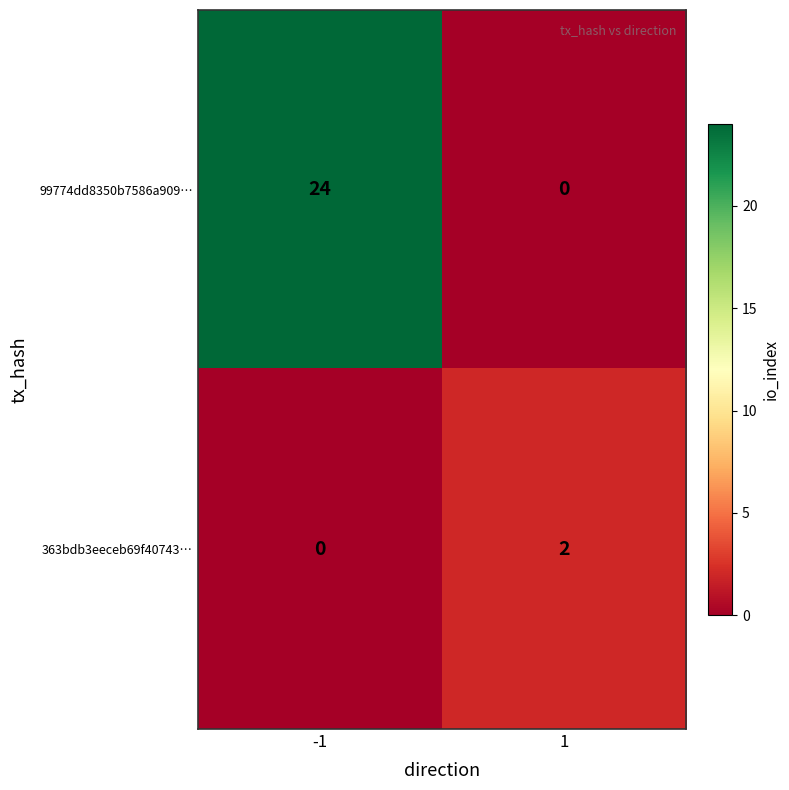

Which series has the widest spread of values?

99774dd8350b7586a909…